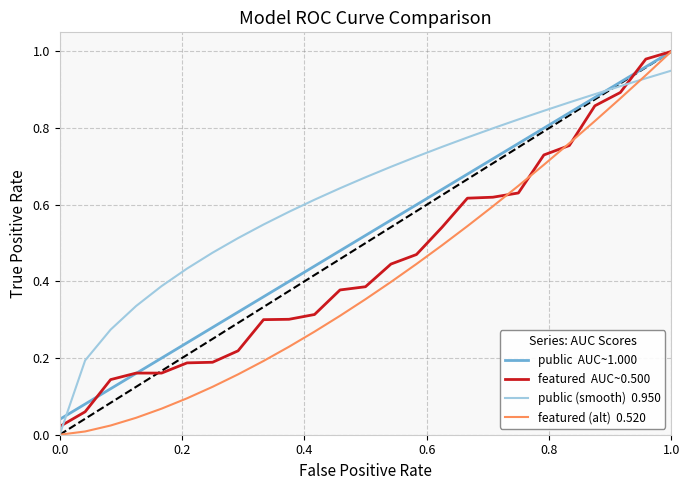

What is the average value of the public  AUC~1.000 series?

0.5